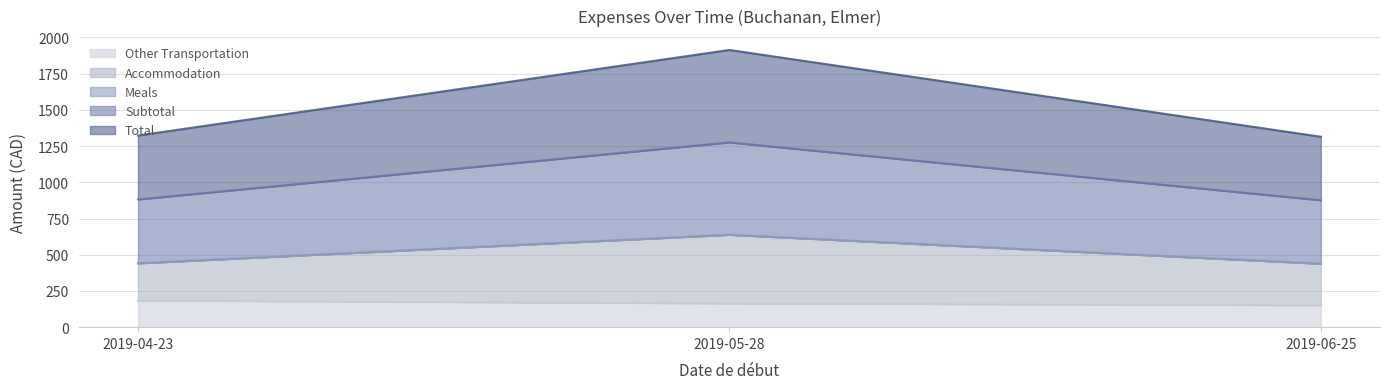

Which series has the widest spread of values?

Accommodation